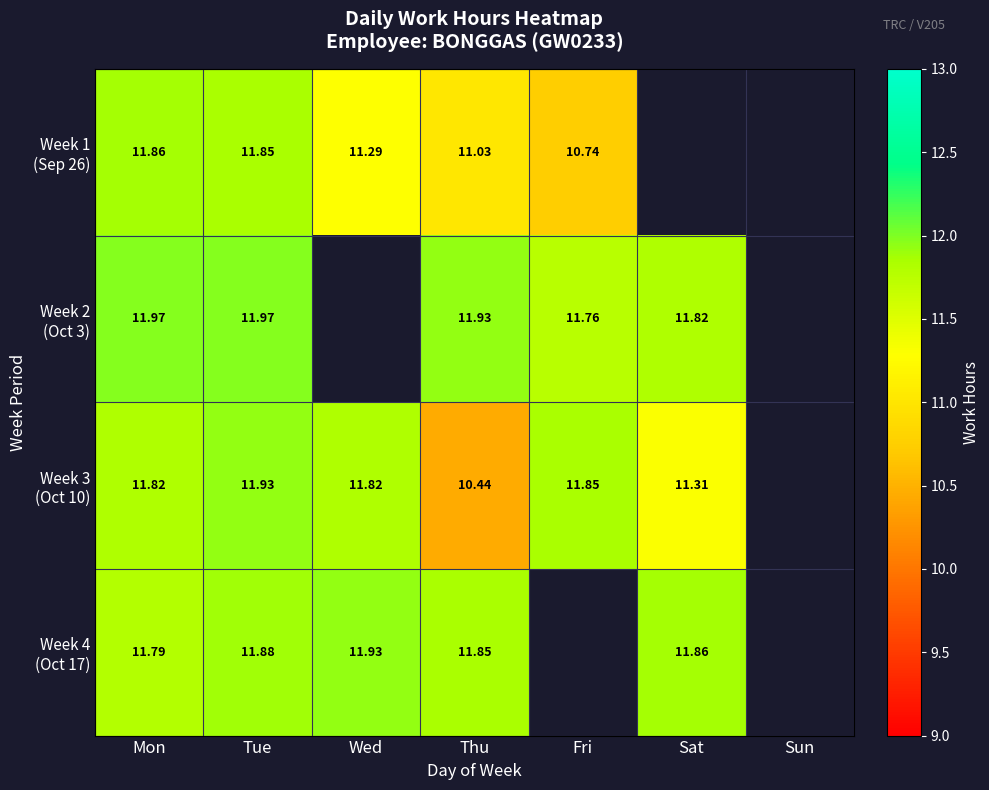

What is the smallest value displayed?

10.4